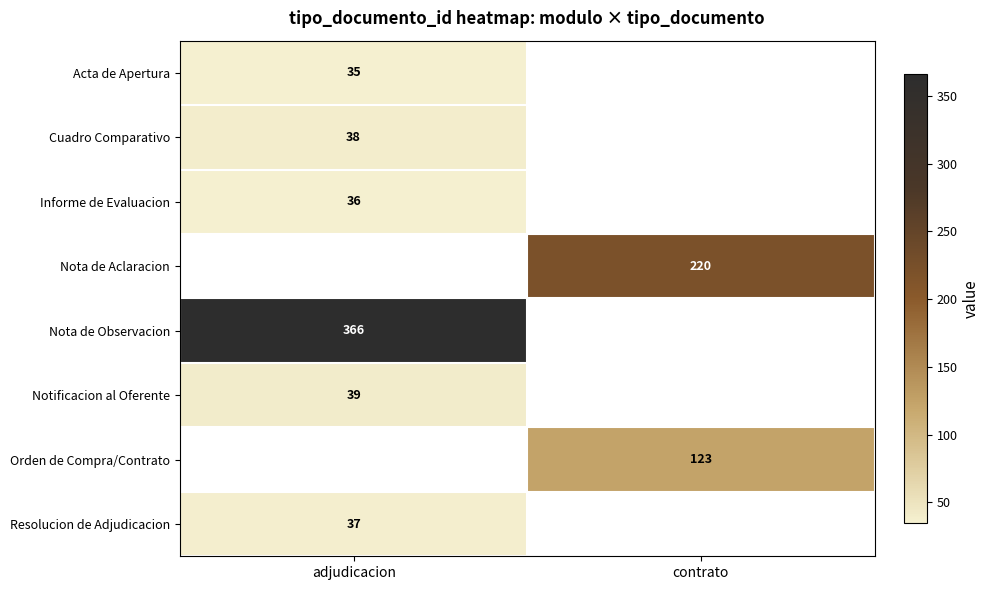

The value of Informe de Evaluacion at adjudicacion is 36. True or false?

True